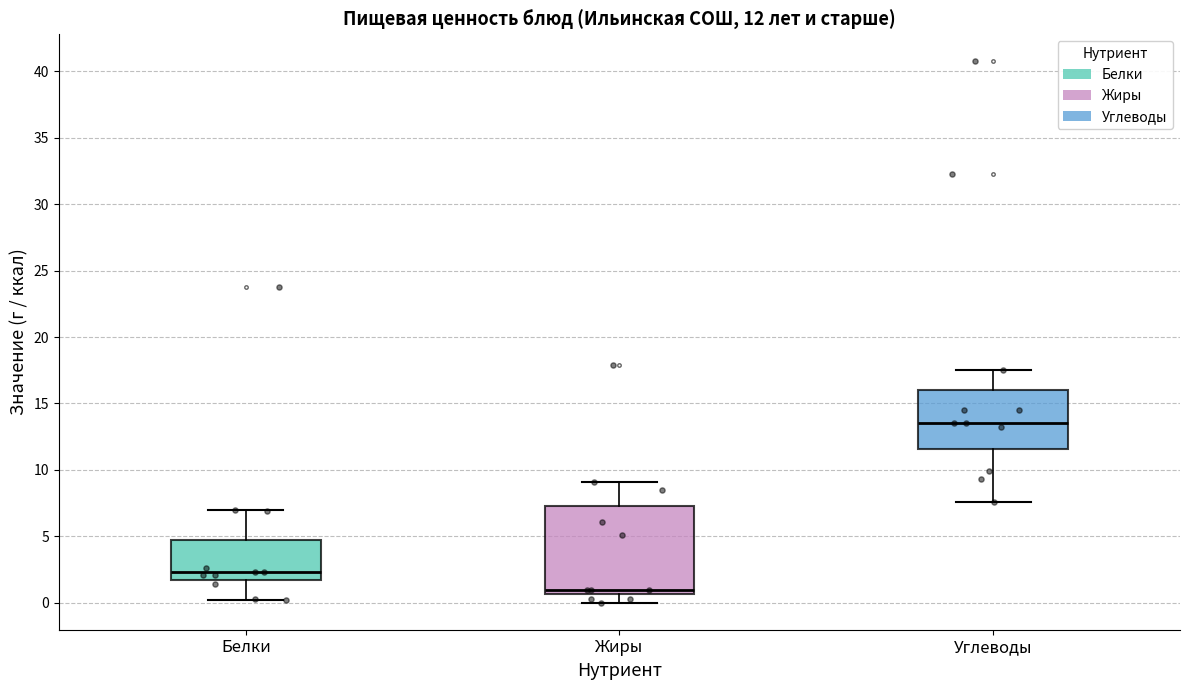

Which box's median line is the lowest?

Жиры